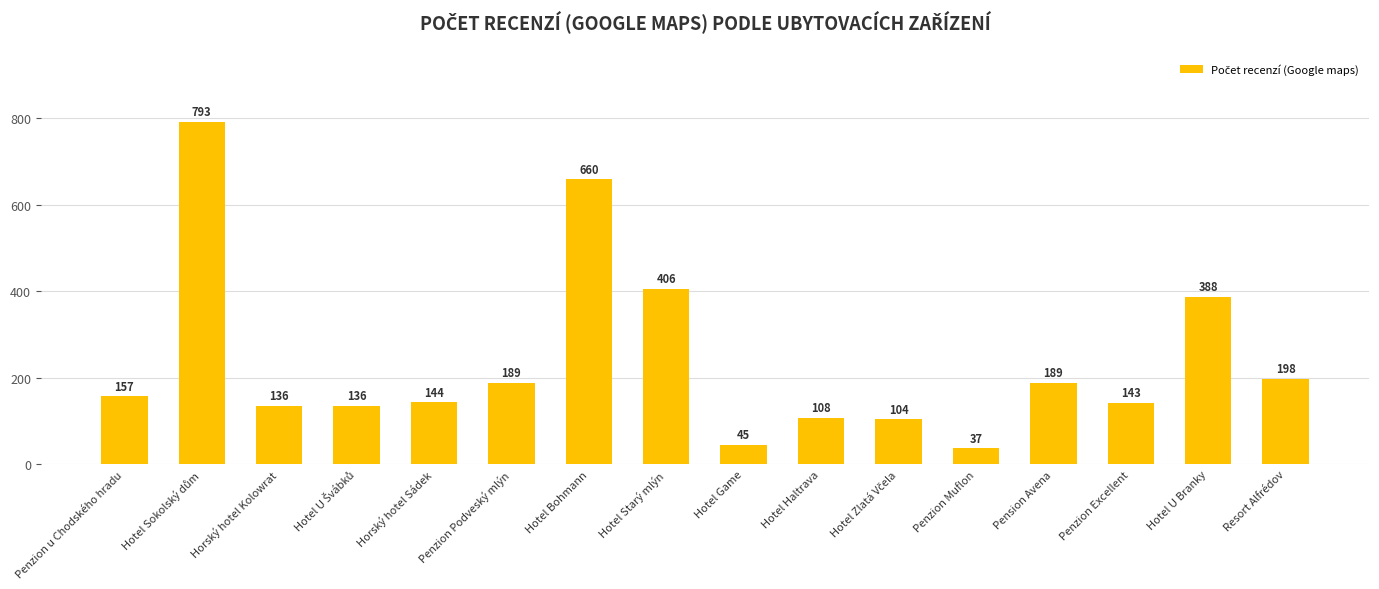

Is it true that the value at Hotel Bohmann is 660?

True